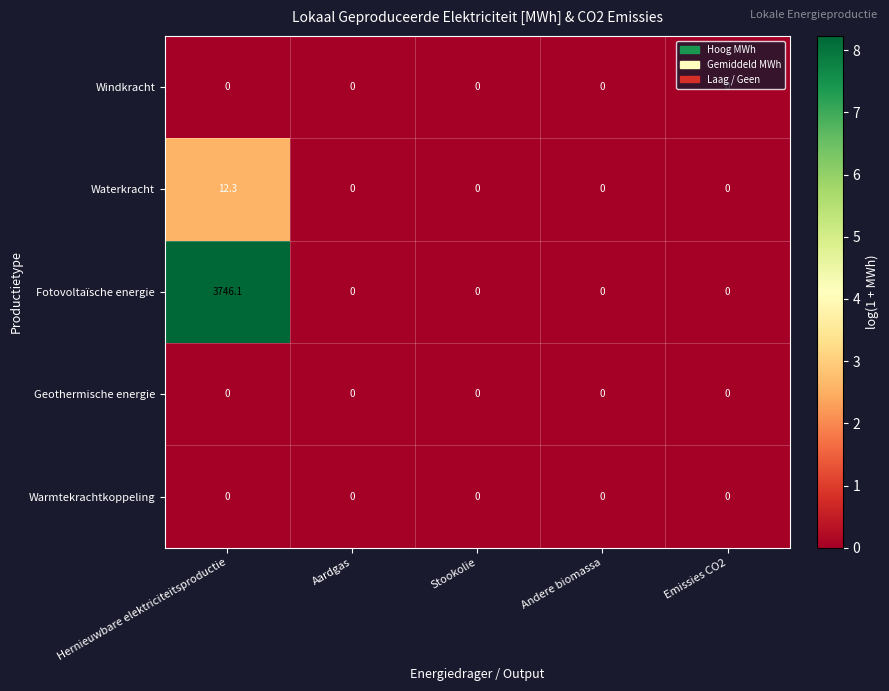

Which series has the widest spread of values?

Fotovoltaïsche energie